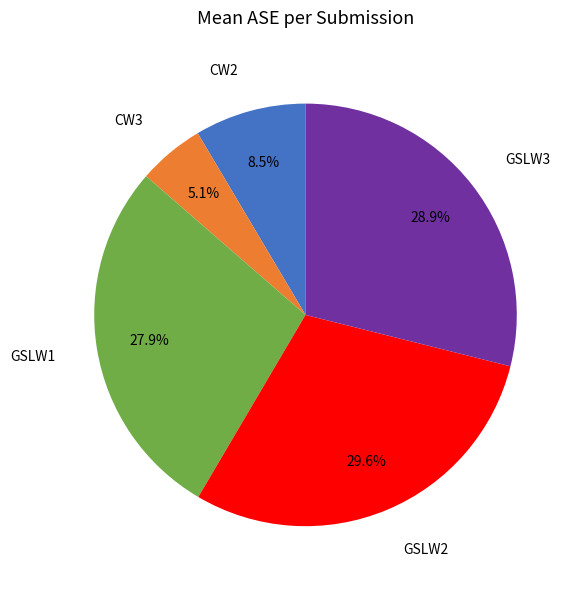

Between CW2 and GSLW2, which is larger?

GSLW2